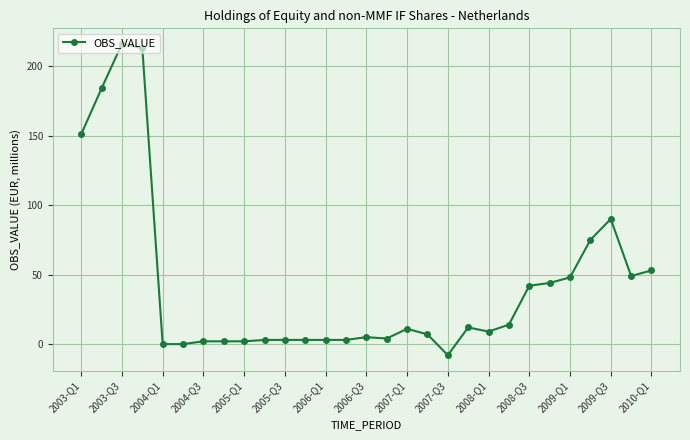

Reading left to right, what are all the values shown in this chart?

151	184	216	213	0	0	2	2	2	3	3	3	3	3	5	4	11	7	-8	12	9	14	42	44	48	75	90	49	53